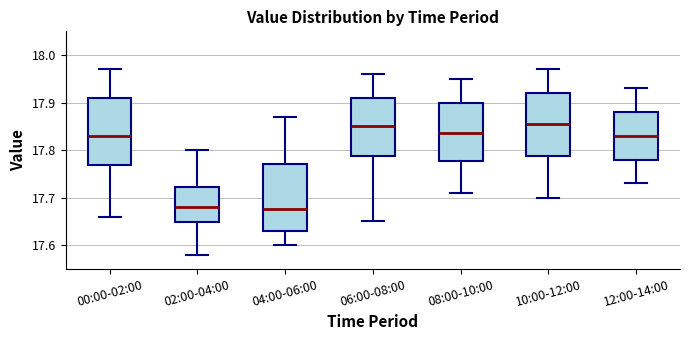

Where does the upper whisker of the box for 08:00-10:00 end on the y-axis? The values are not printed on the chart, so give them approximately, as read against the axis.

17.95